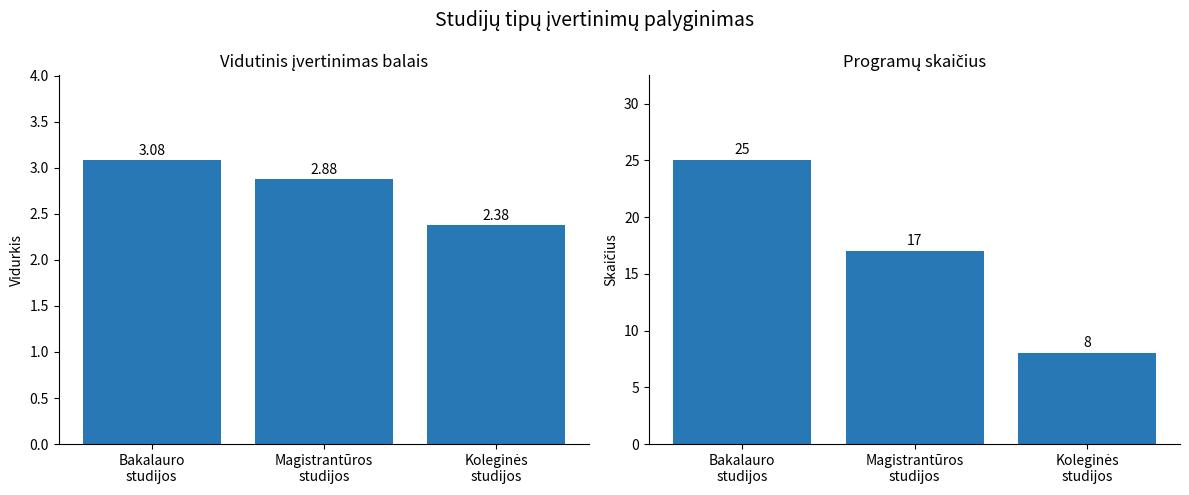

What is the total value across all series at Koleginės
studijos?

10.4